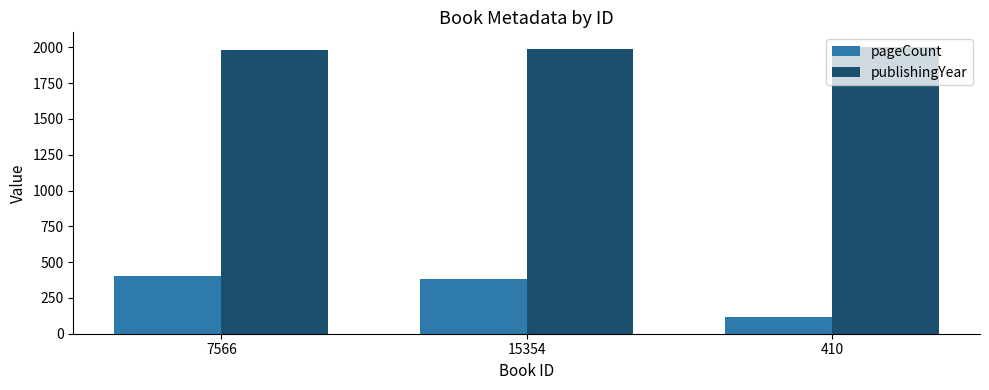

Rank the series by their average value, from lowest to highest.

pageCount, publishingYear